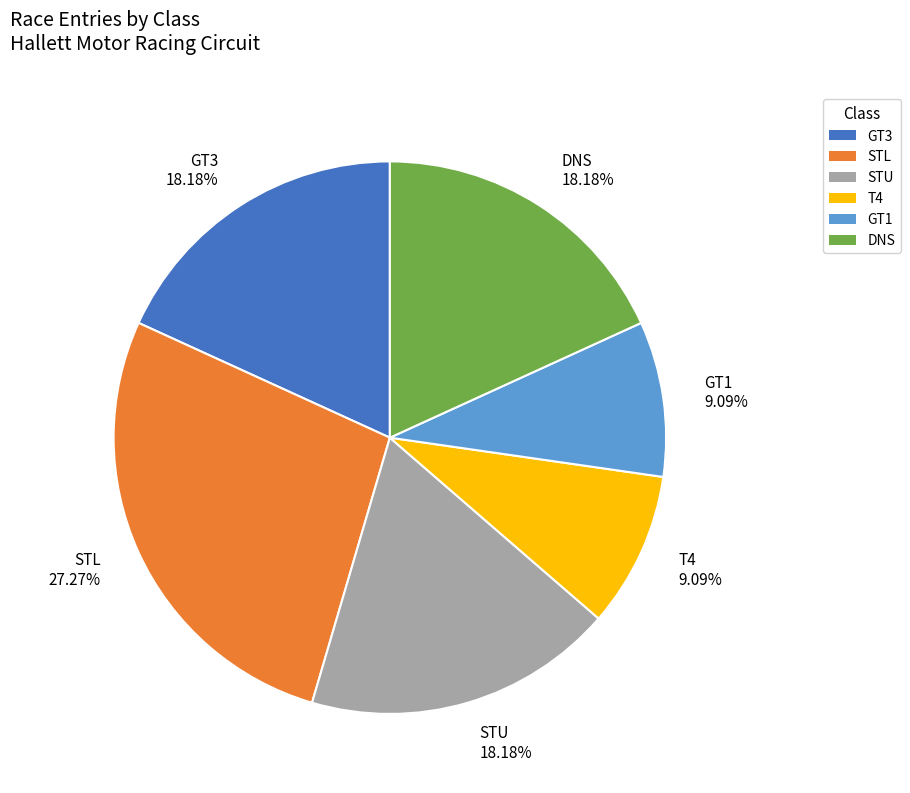

Which category has the biggest portion of the pie?

STL